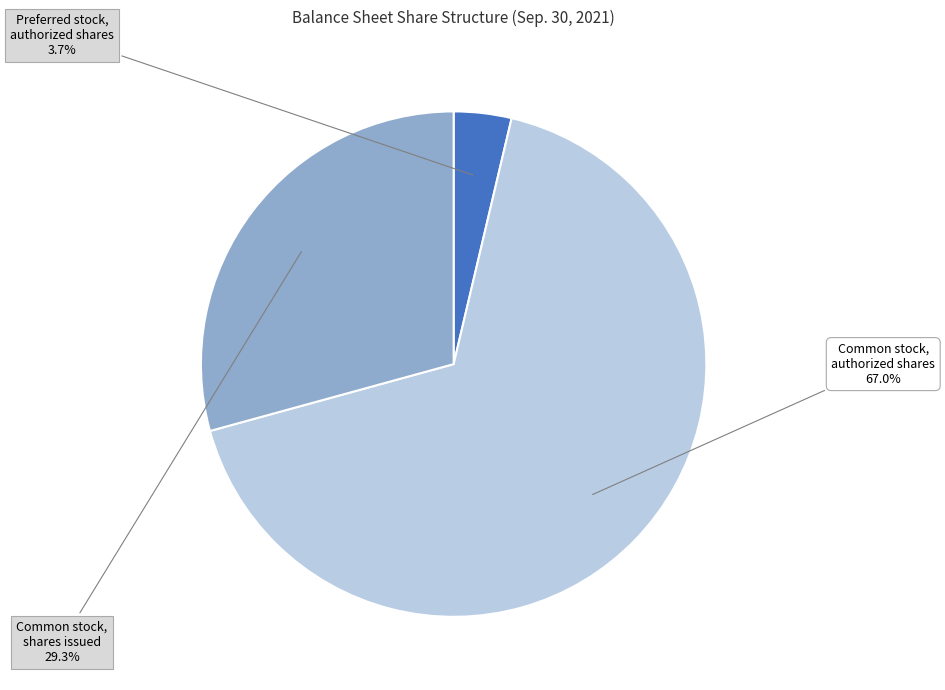

Count the number of slices in the pie.

3